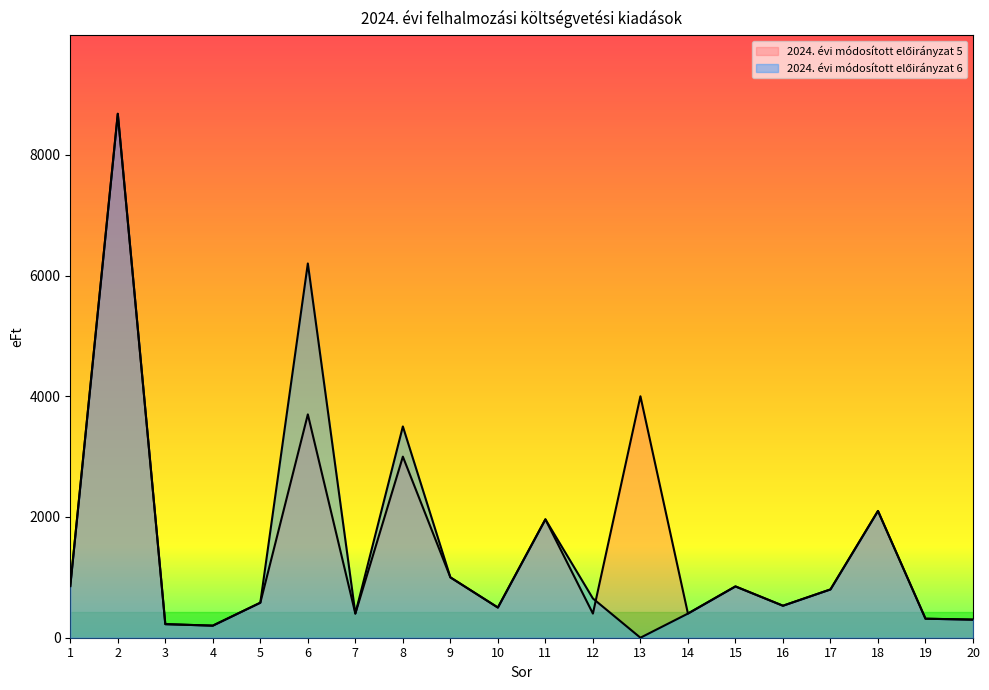

The 2024. évi módosított előirányzat 6 series shows 70 at 4. True or false?

False